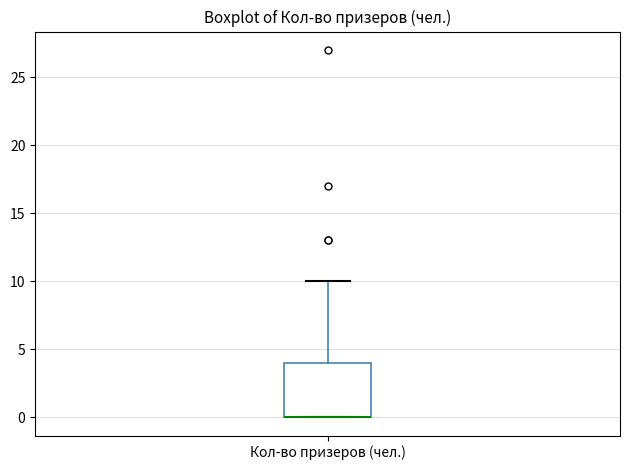

Where is the lower edge of the box for Кол-во призеров (чел.) on the y-axis? The values are not printed on the chart, so give them approximately, as read against the axis.

0